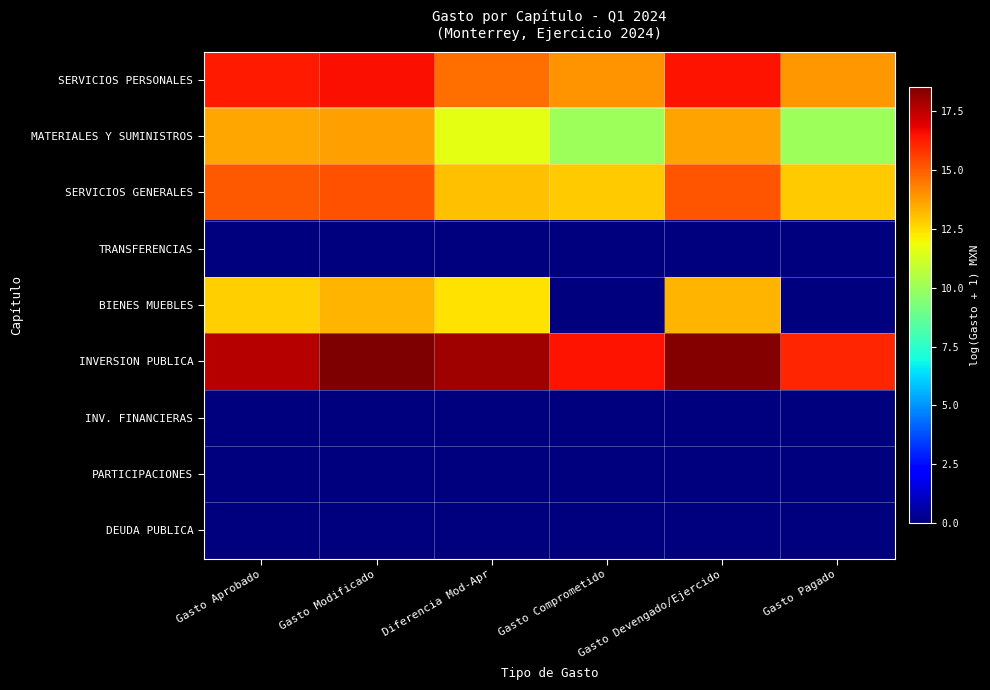

At Gasto Pagado, list the series in order from largest to smallest.

INVERSION PUBLICA, SERVICIOS PERSONALES, SERVICIOS GENERALES, MATERIALES Y SUMINISTROS, TRANSFERENCIAS, BIENES MUEBLES, INV. FINANCIERAS, PARTICIPACIONES, DEUDA PUBLICA